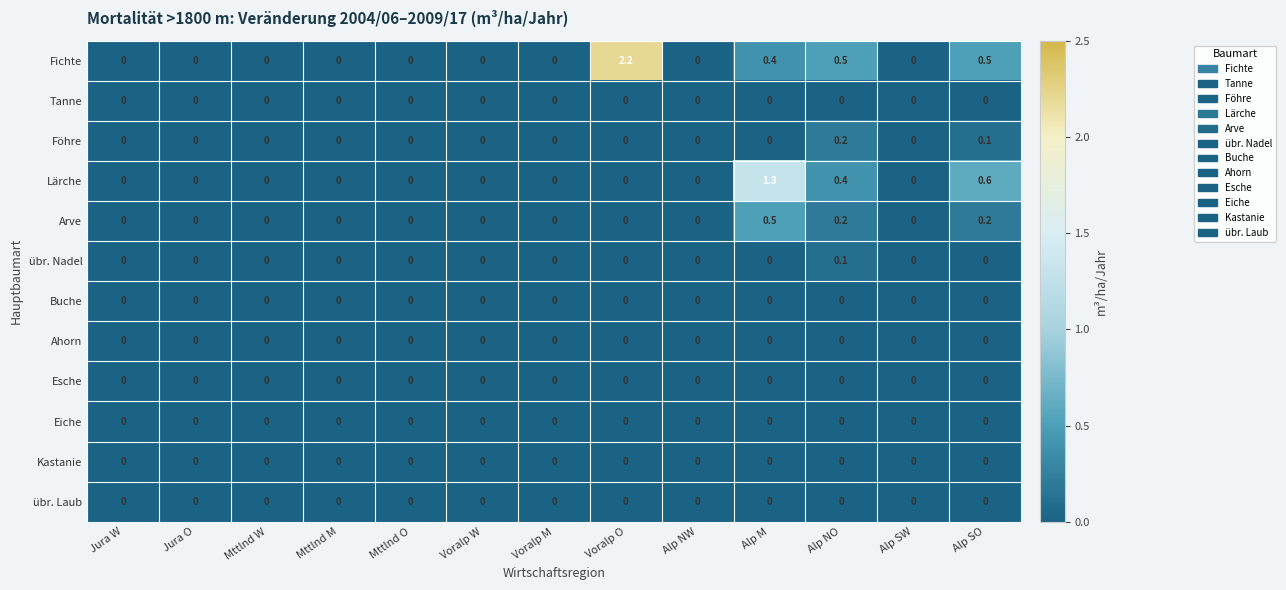

True or false: Fichte has a value of 1.2 at Alp NW.

False